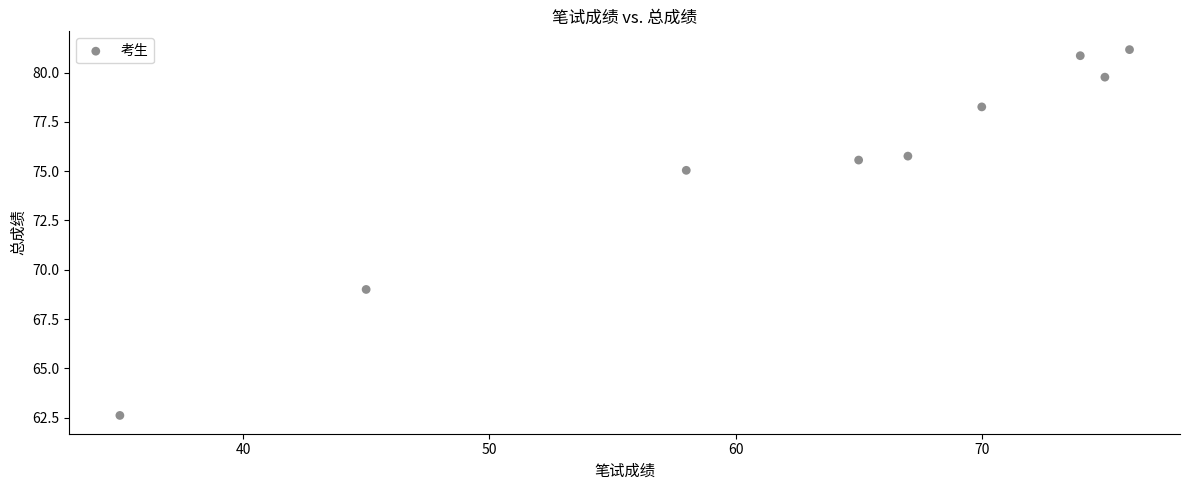

What Y value in the scatter plot is closest to 71?

69.0